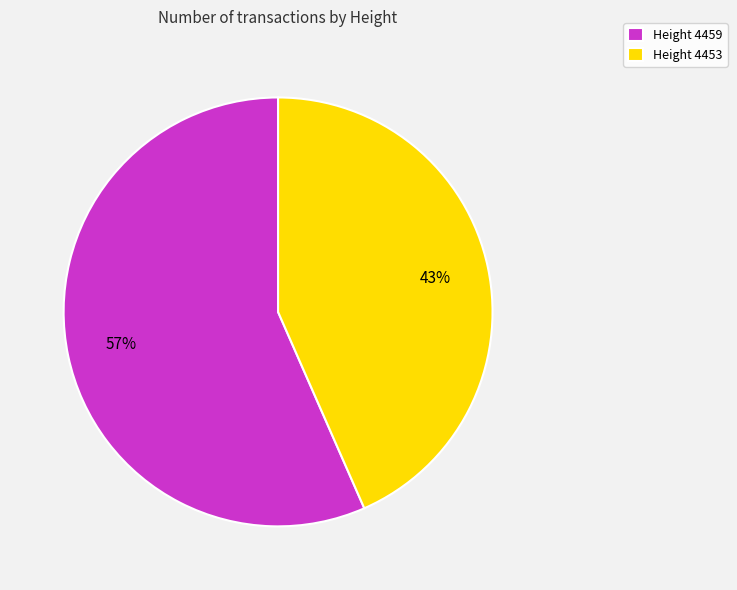

Which slice is the largest?

Height 4459